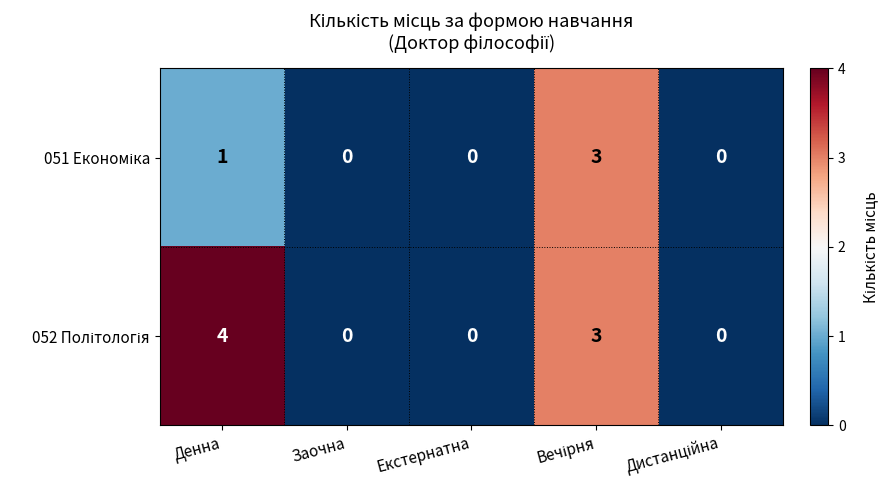

What is the total value across all series at Денна?

5